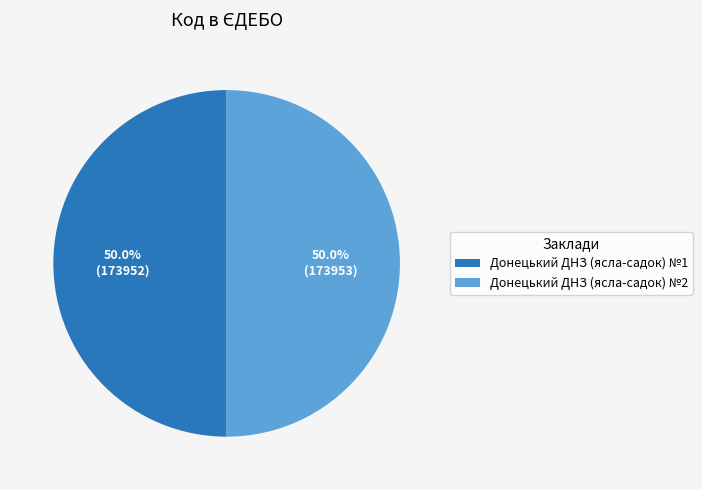

What is the total percentage of Донецький ДНЗ (ясла-садок) №2 and Донецький ДНЗ (ясла-садок) №1?

100.0%